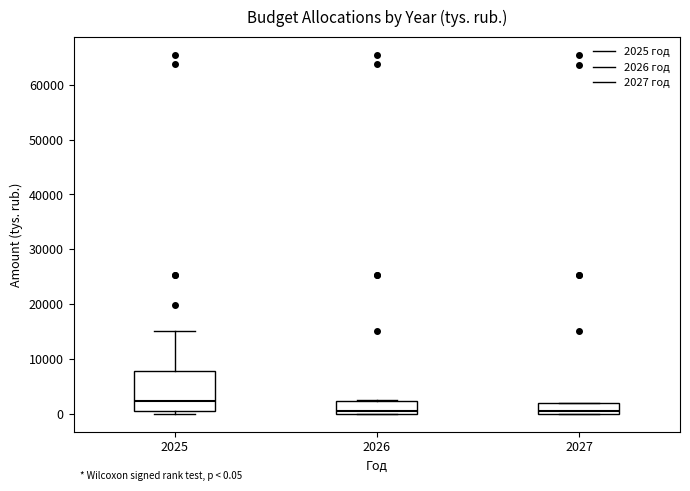

Which box is the tallest, from its lower edge to its upper edge?

2025